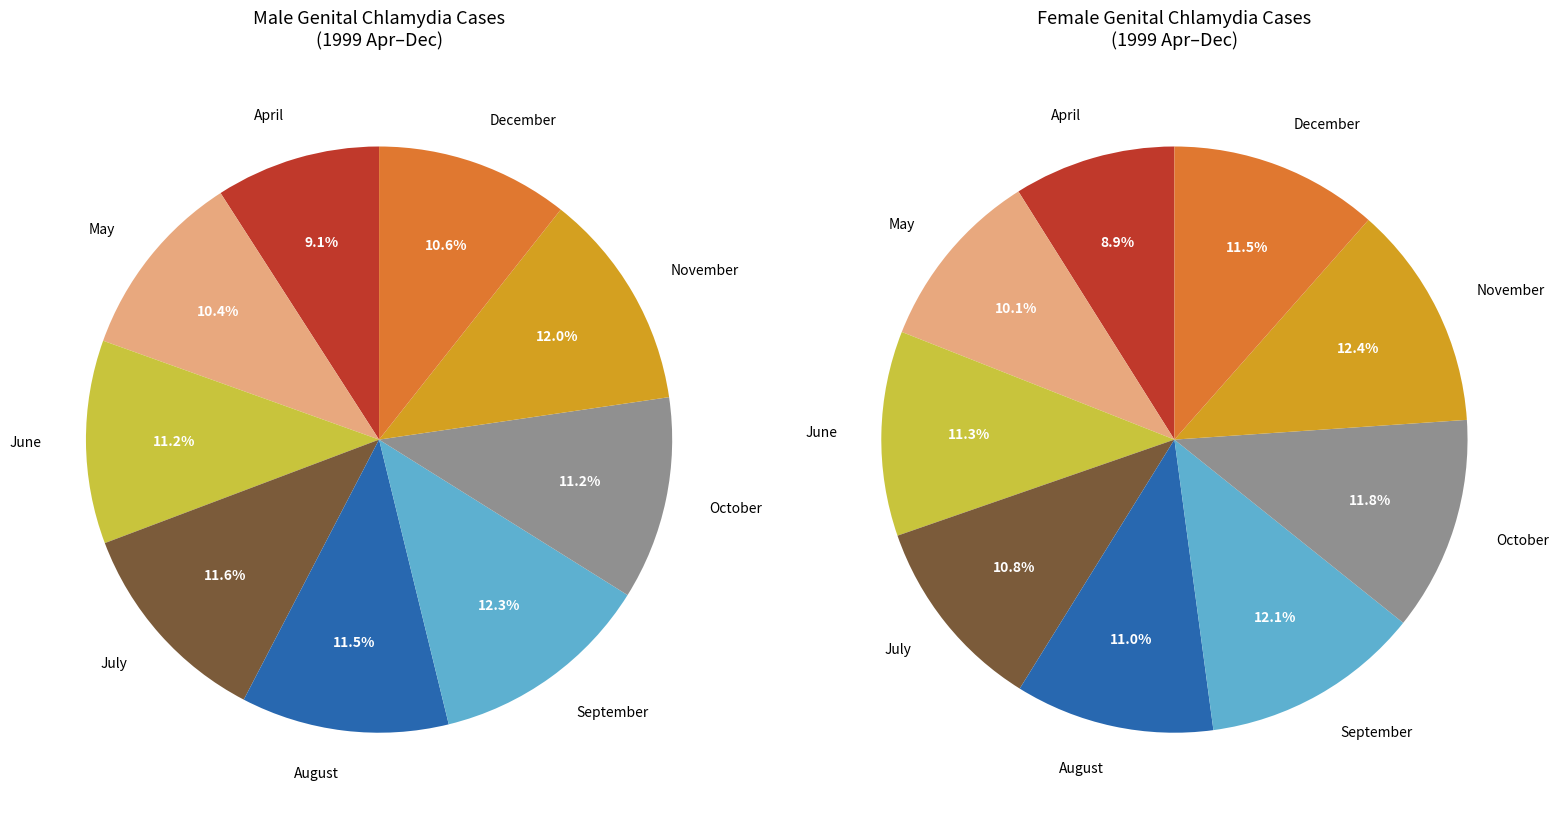

What is the difference between the highest and lowest values at April?

252